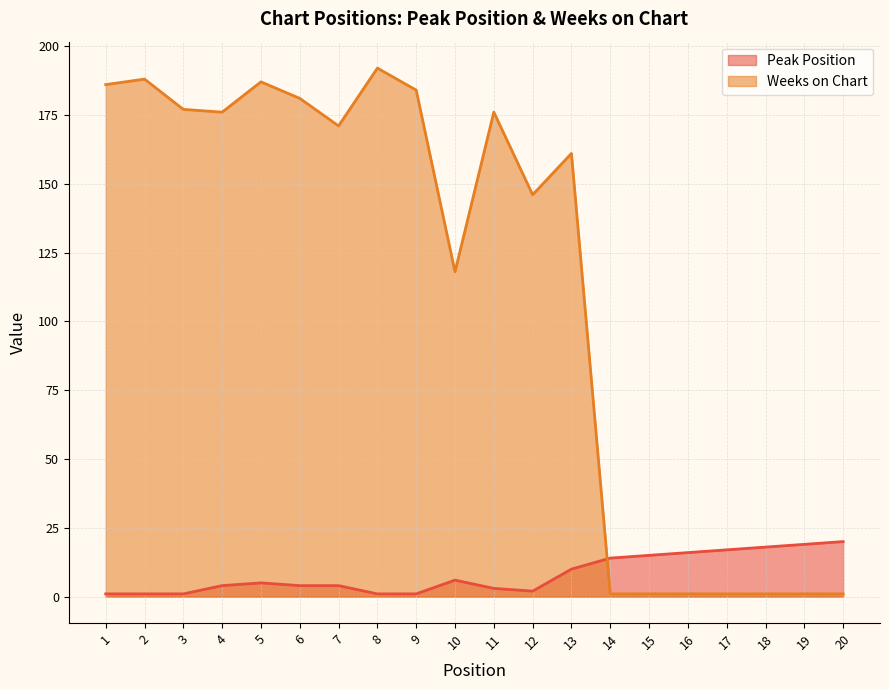

What are all the series names shown in the legend?

Peak Position, Weeks on Chart